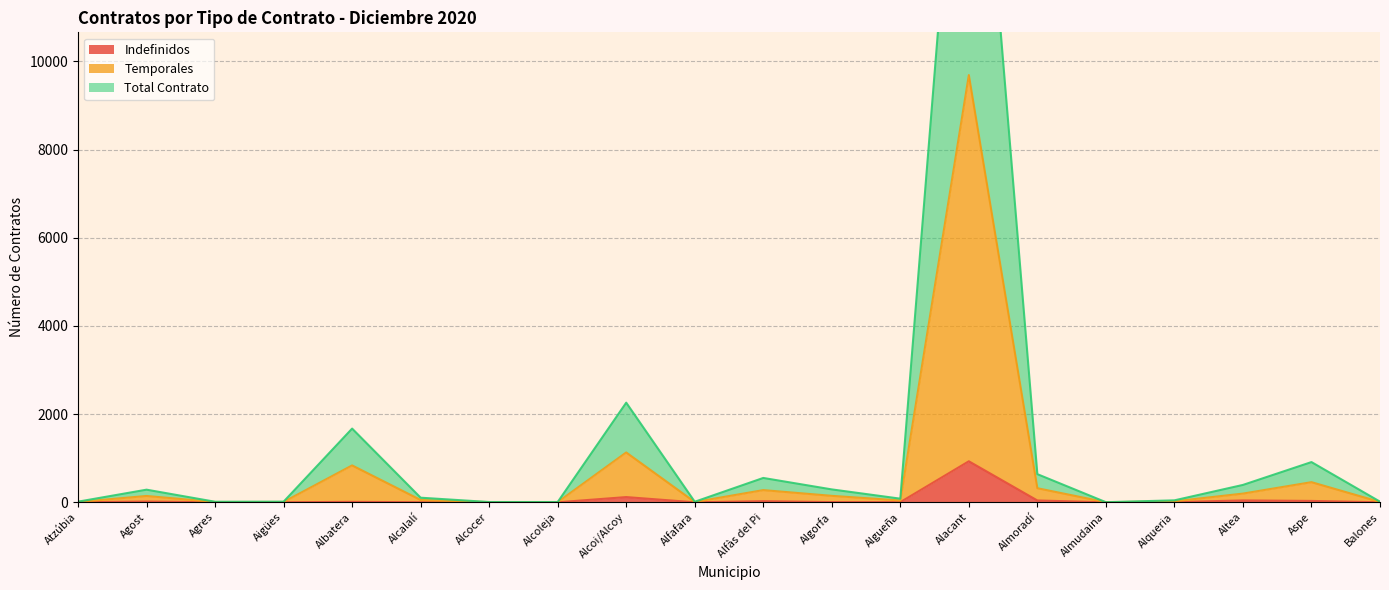

What is the label of the 17th point from the right?

Aigües